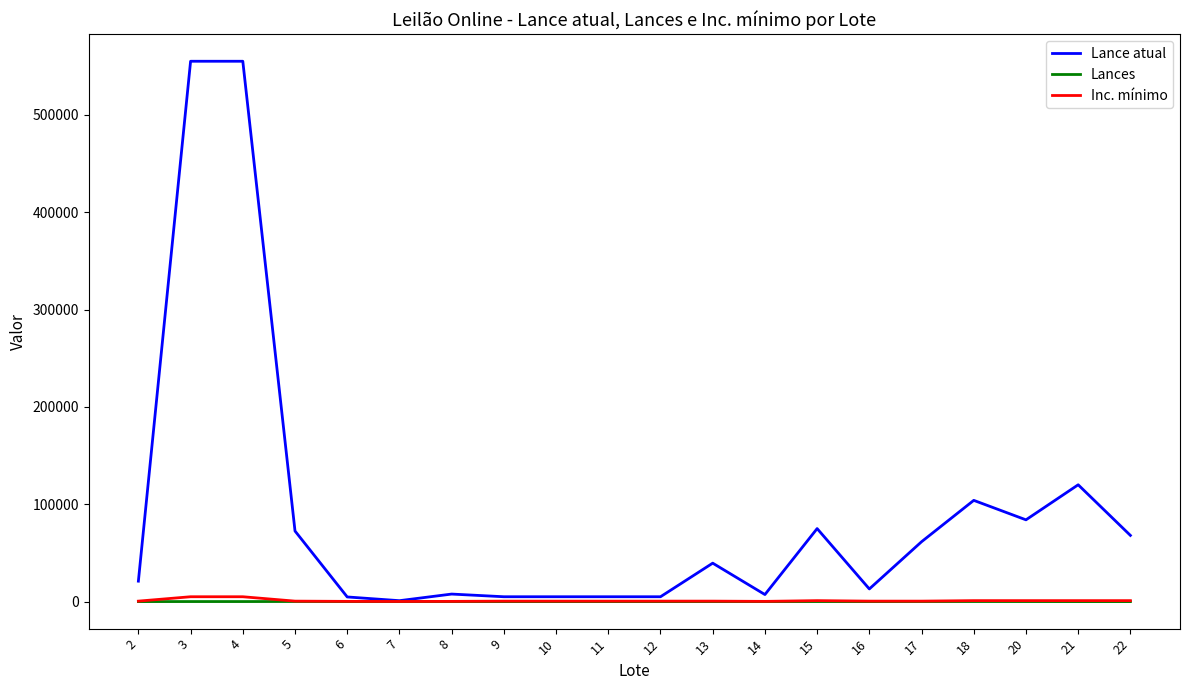

Which series changed the most between 8 and 17?

Lance atual